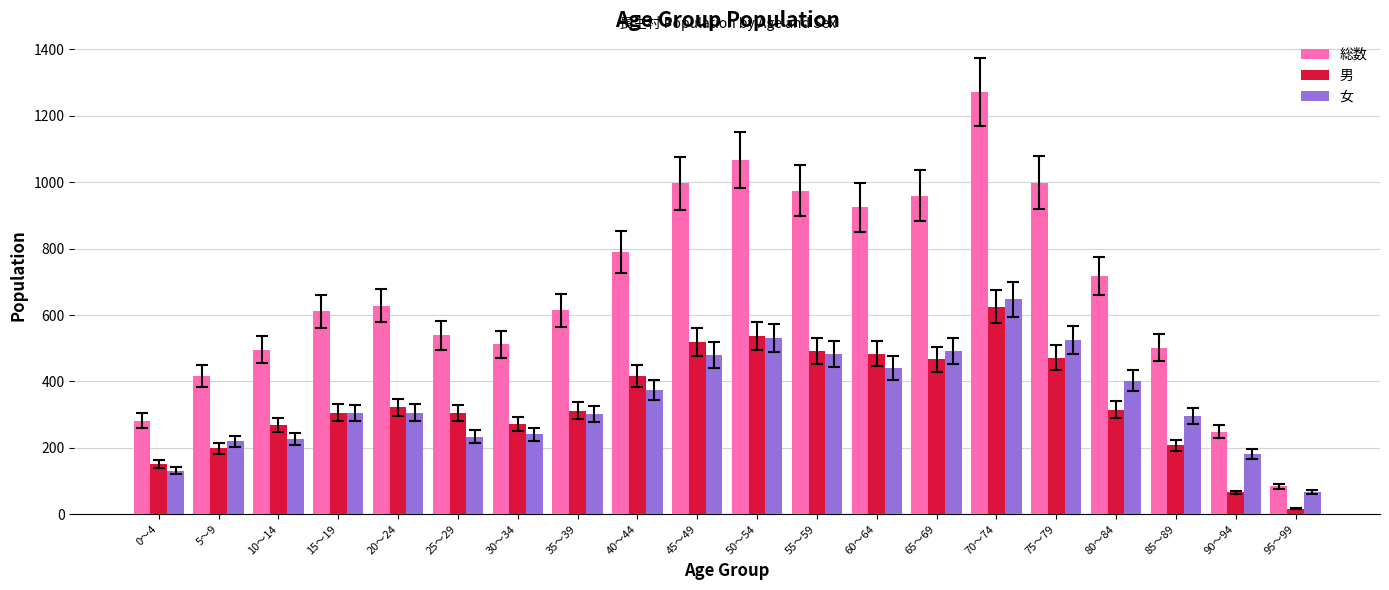

At how many categories does at least one series exceed 460?

16